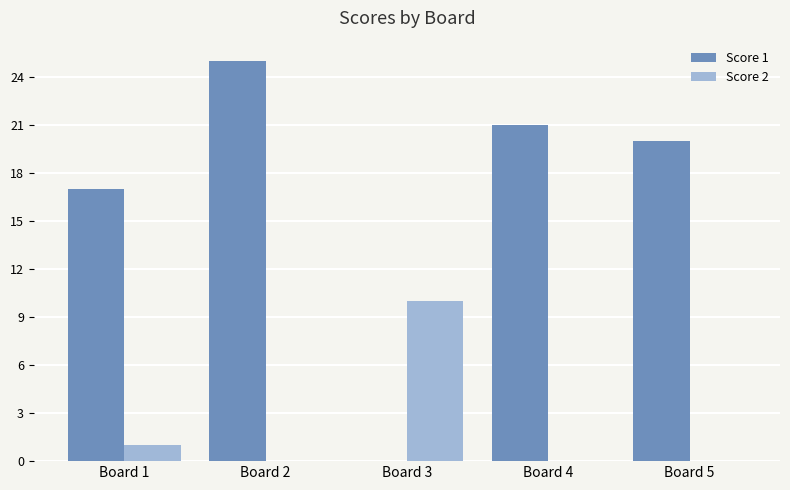

Count the number of data series in this chart.

2